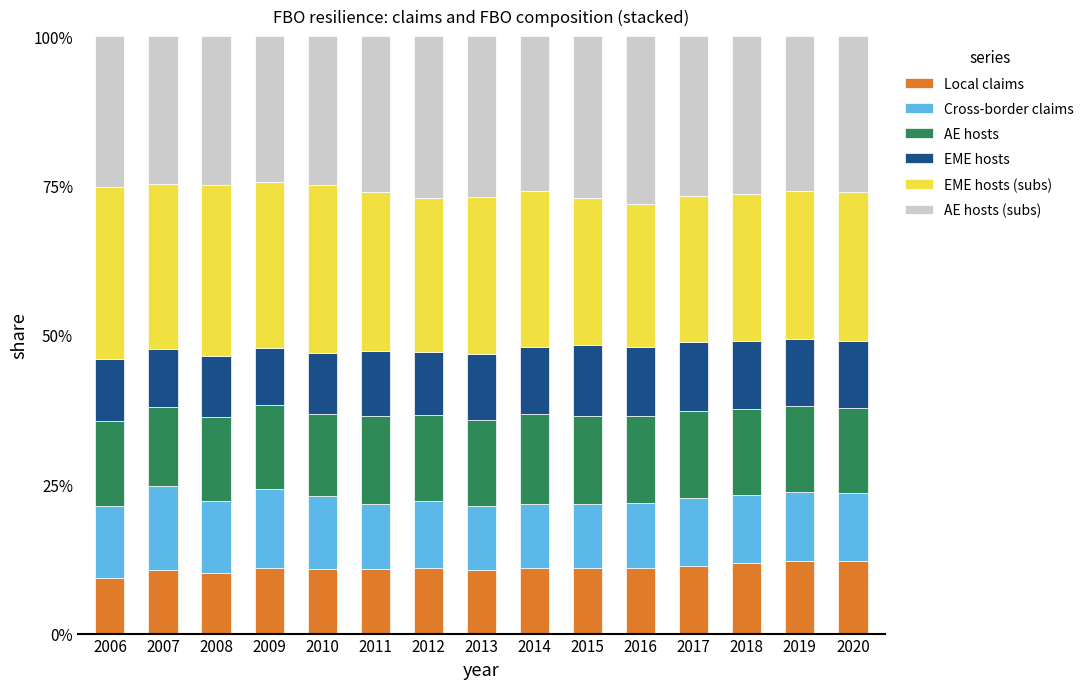

What are all the series names shown in the legend?

Local claims, Cross-border claims, AE hosts, EME hosts, EME hosts (subs), AE hosts (subs)